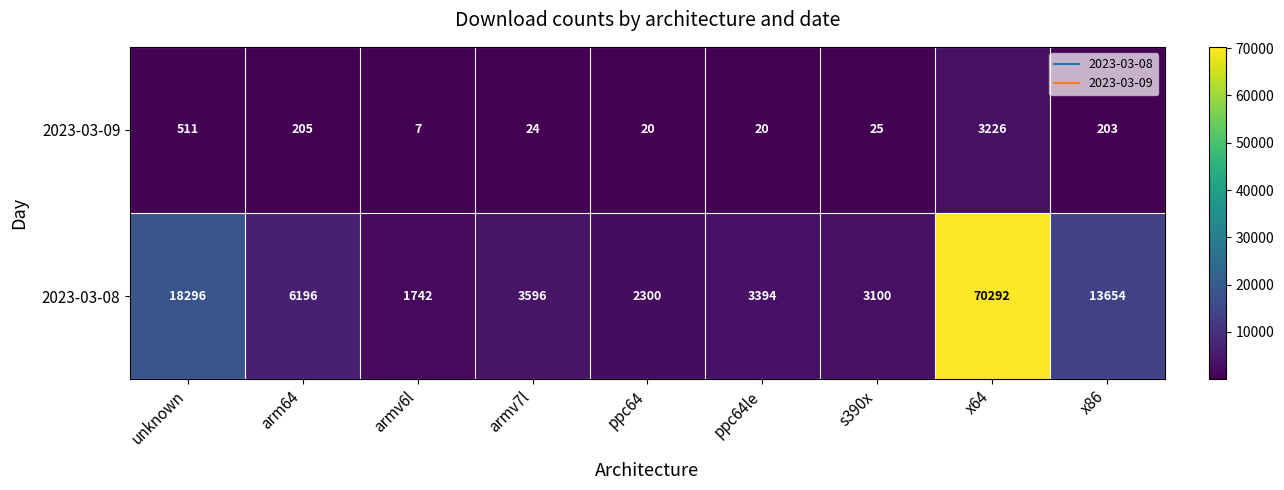

What is the difference between the highest and lowest values at s390x?

3075